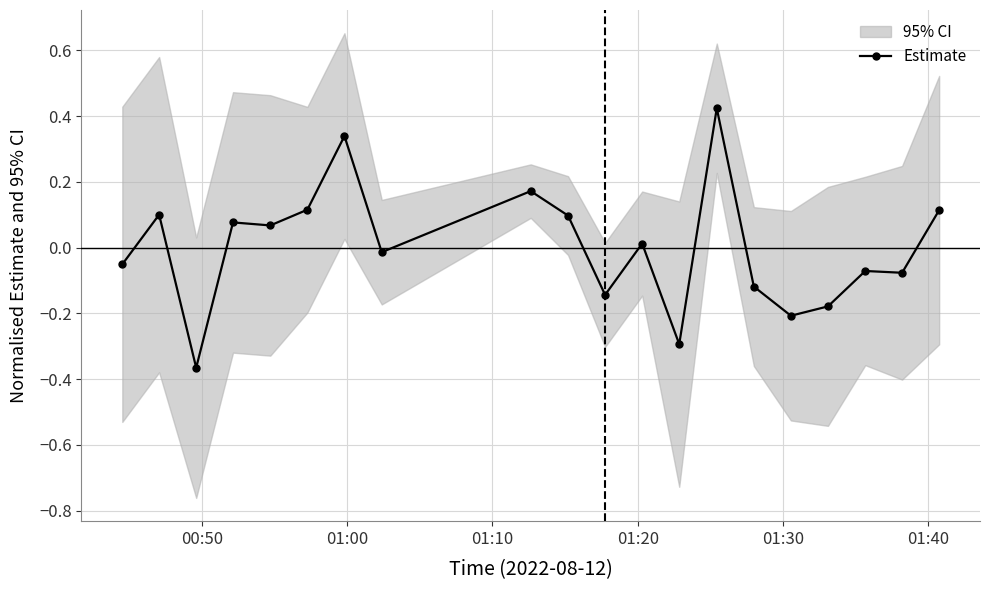

How many positive values are there?

10